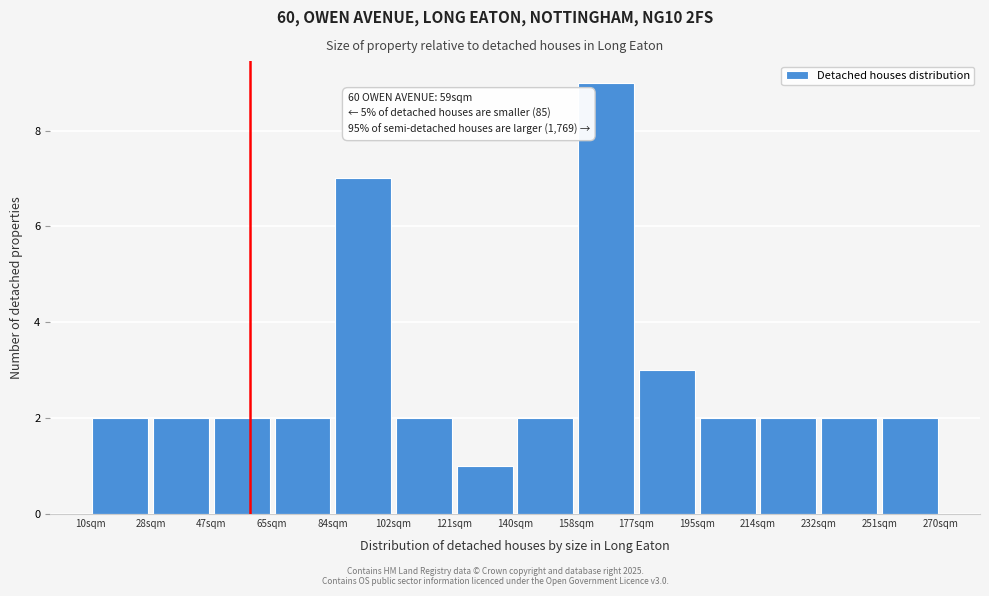

Over which range of the x-axis is the bar tallest?

158 to 178